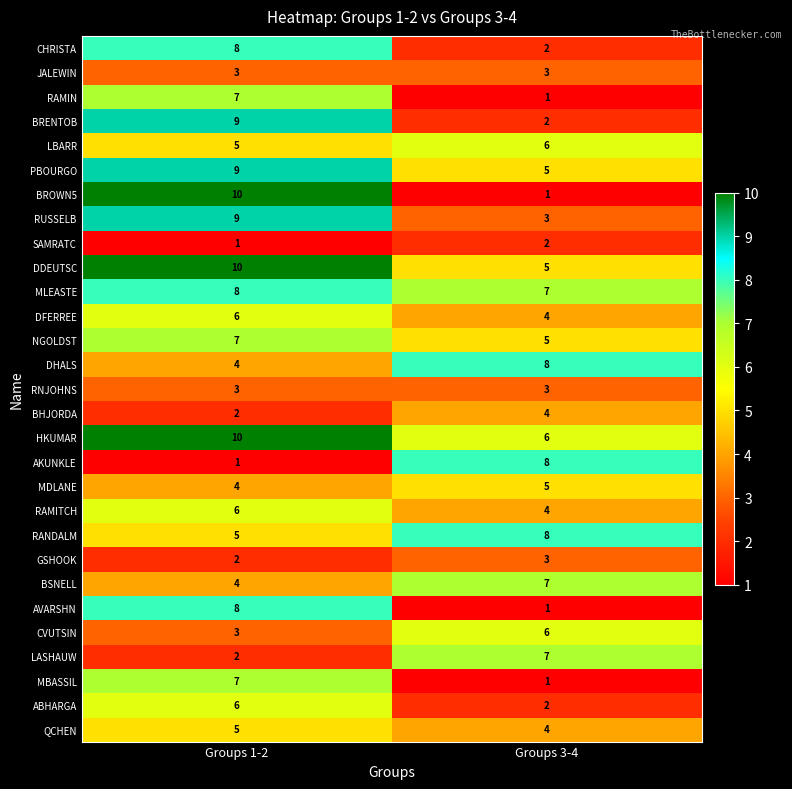

Which series changed the most between Groups 1-2 and Groups 3-4?

BROWN5